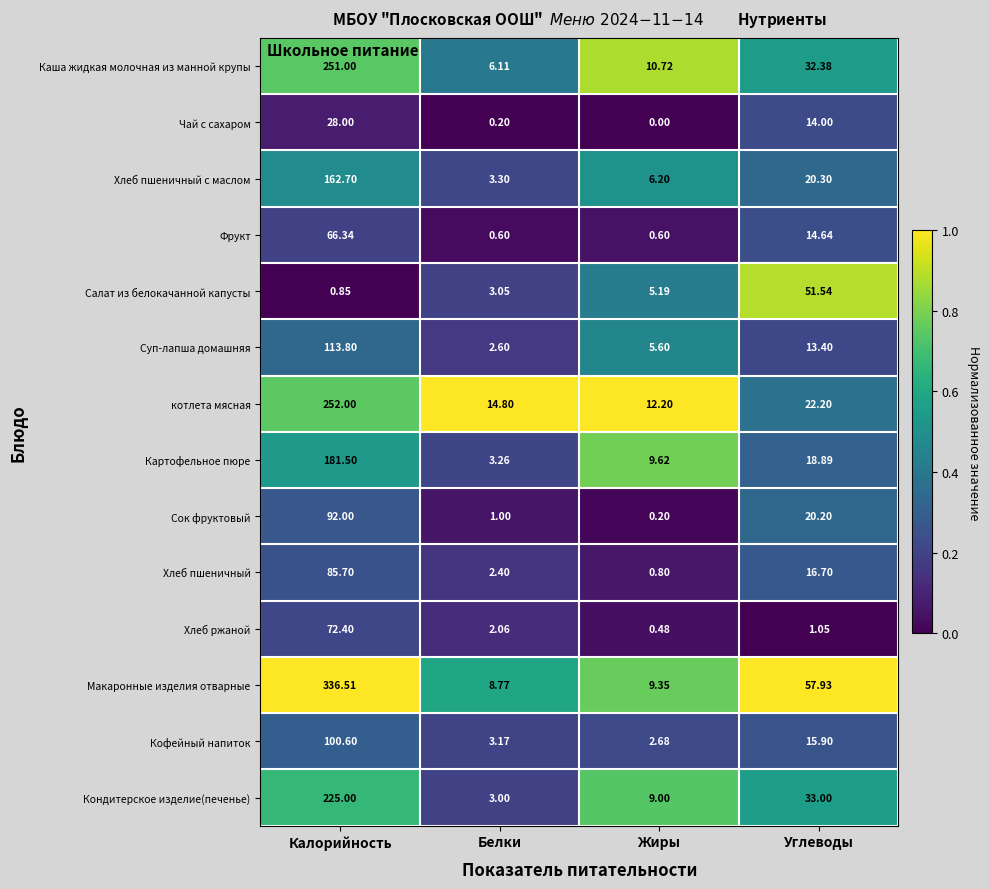

Which category has the highest value across all series?

Калорийность